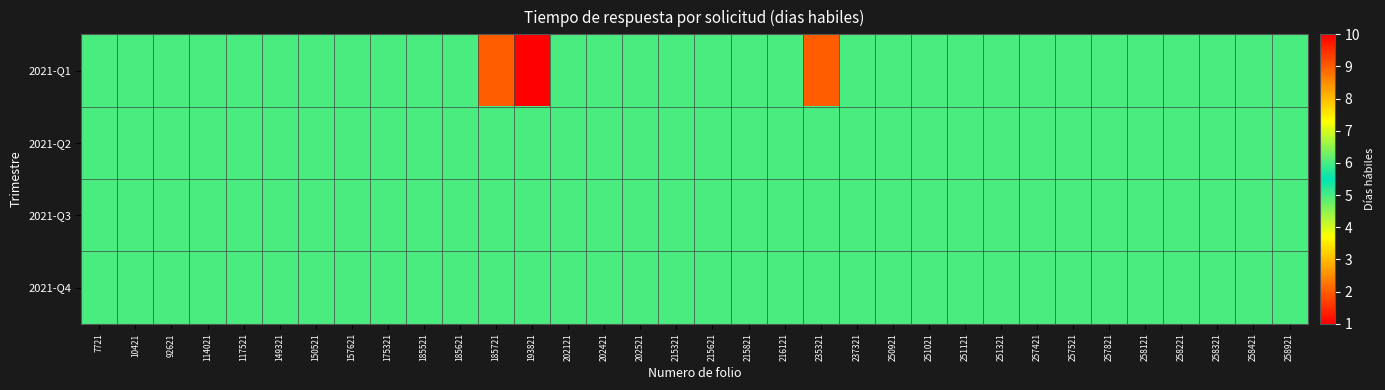

Count the number of data series in this chart.

4